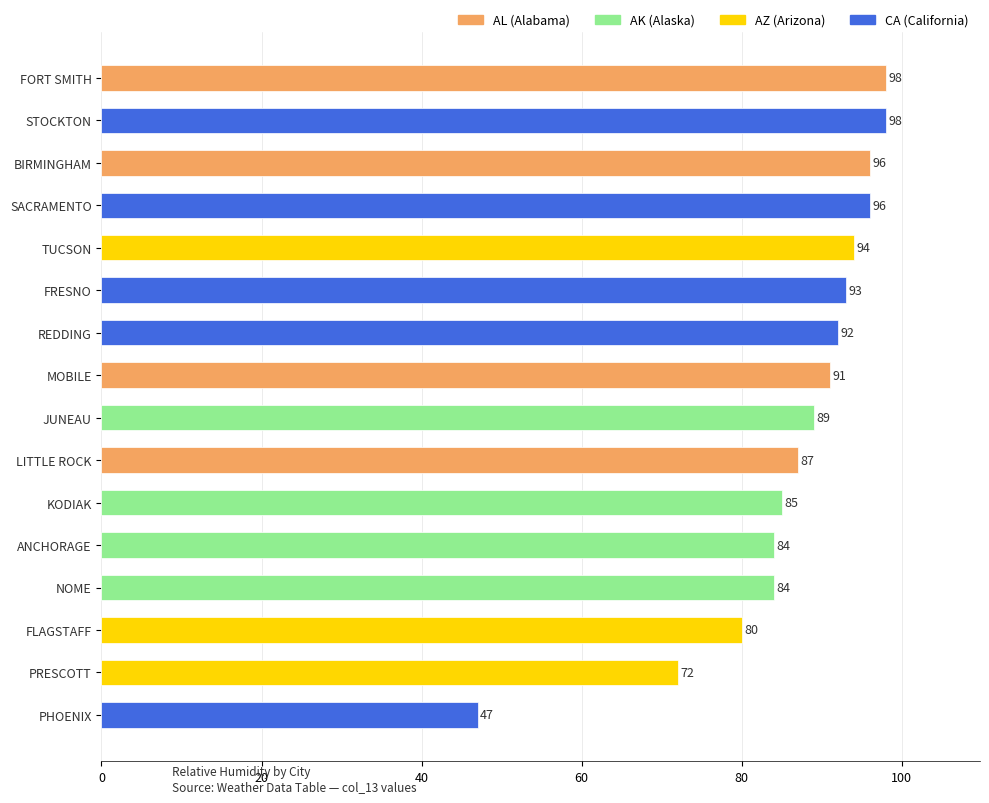

What is the smallest value displayed?

47